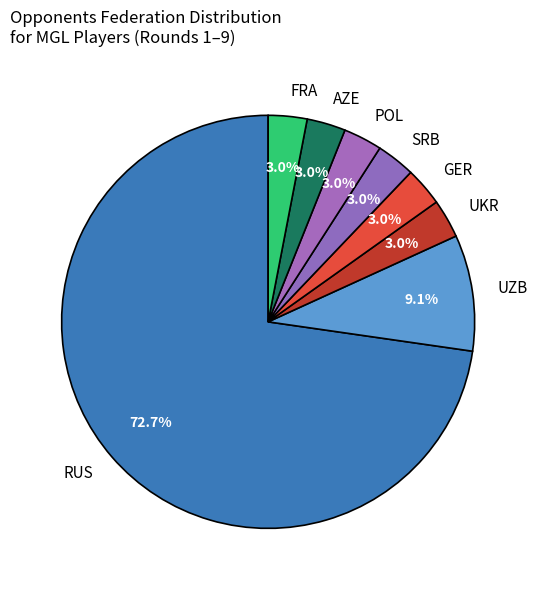

Which slice is the largest?

RUS